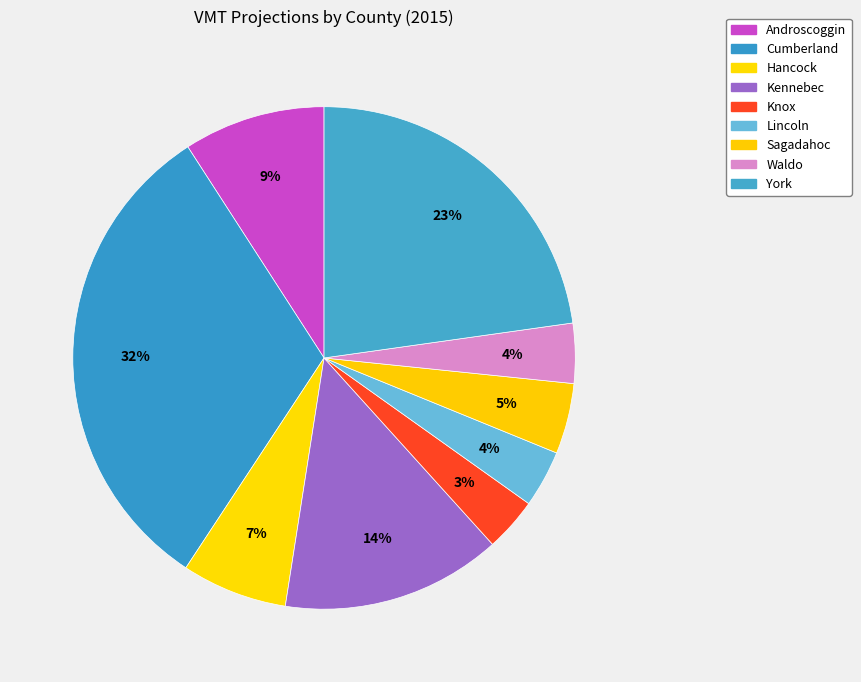

To the nearest percent, what percentage of the pie is Hancock?

7%